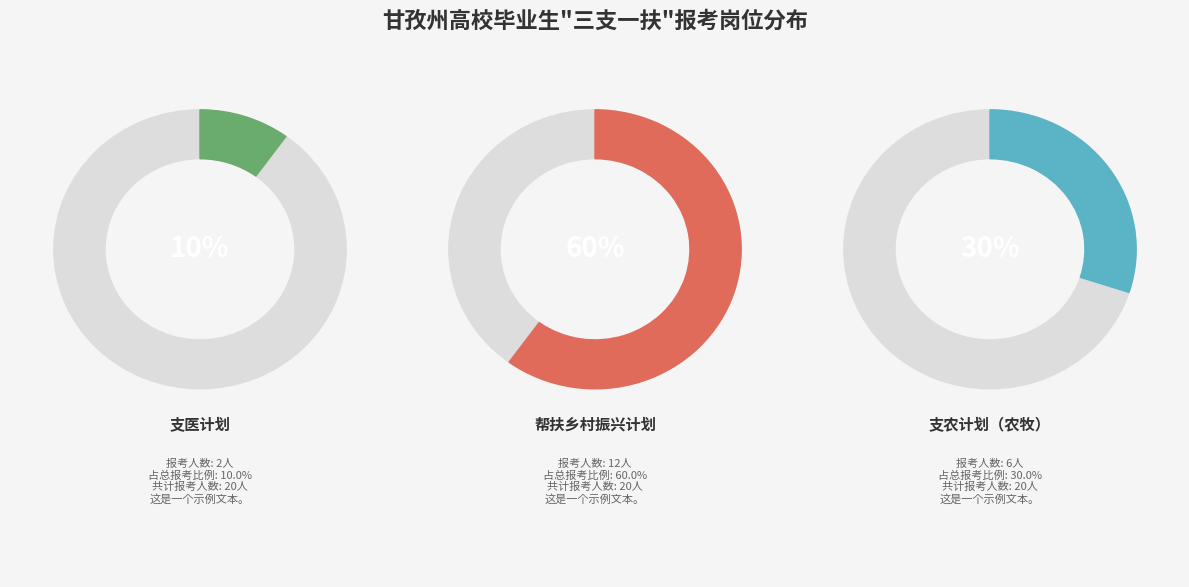

The 9 slice represents 1% of the pie. True or false?

False